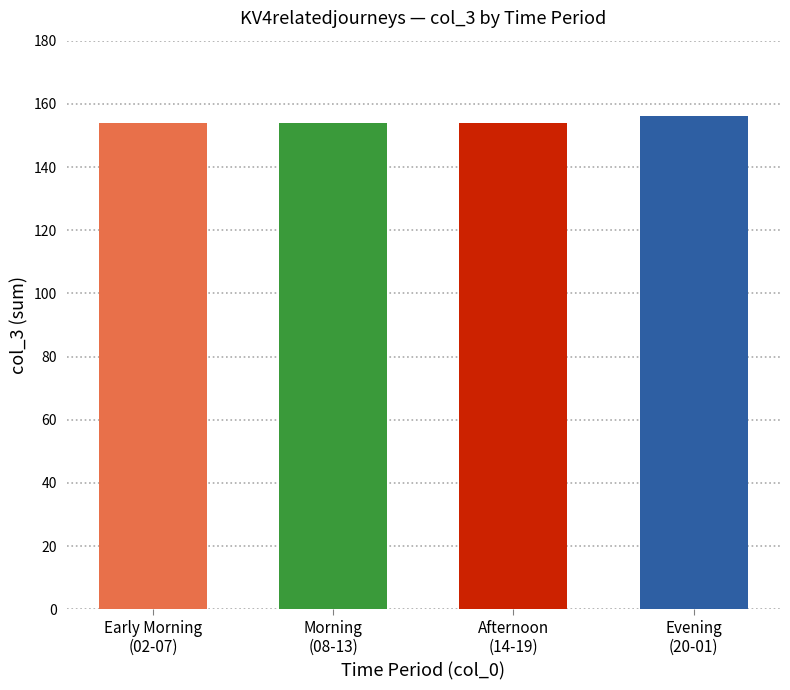

What is the value of the 4th bar from the left?

156